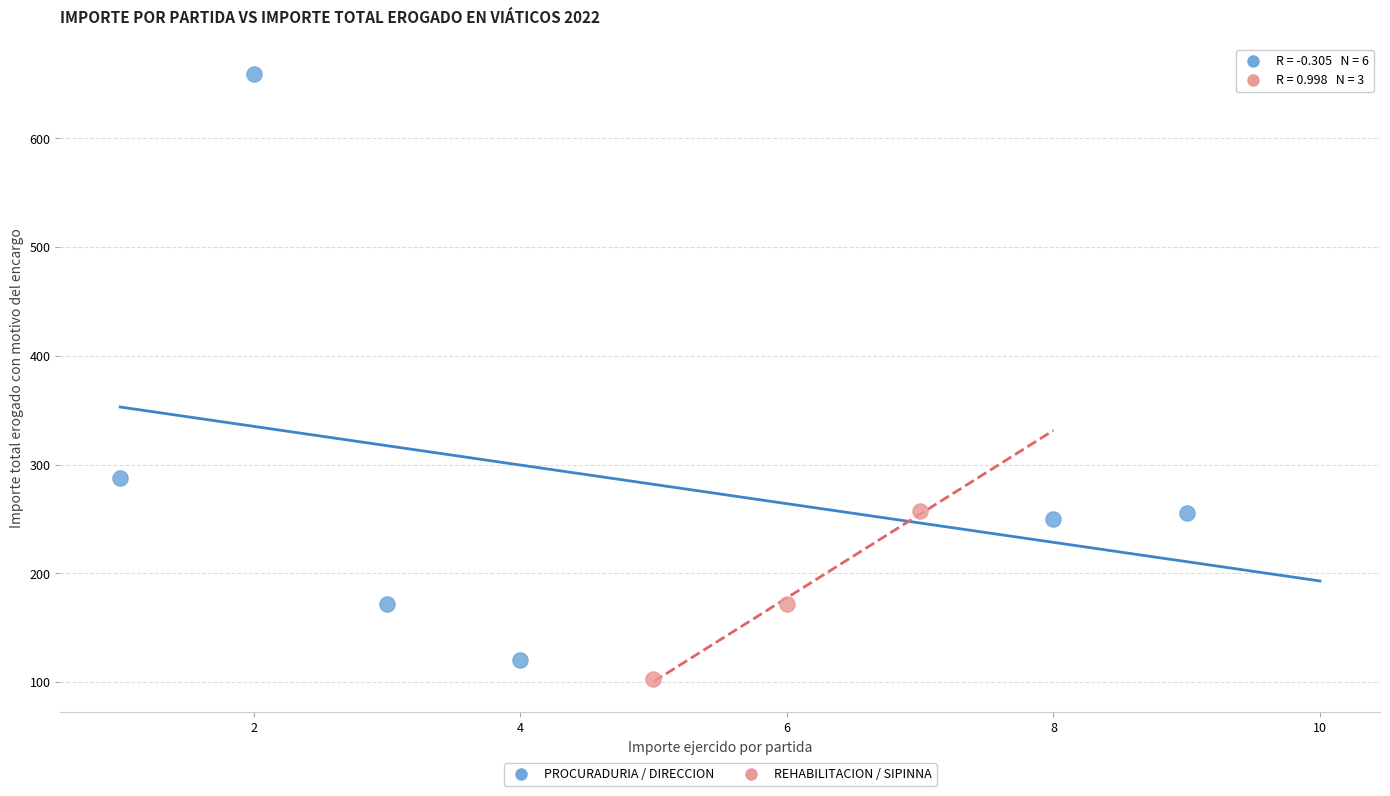

Which series contains the highest Y value?

PROCURADURIA / DIRECCION